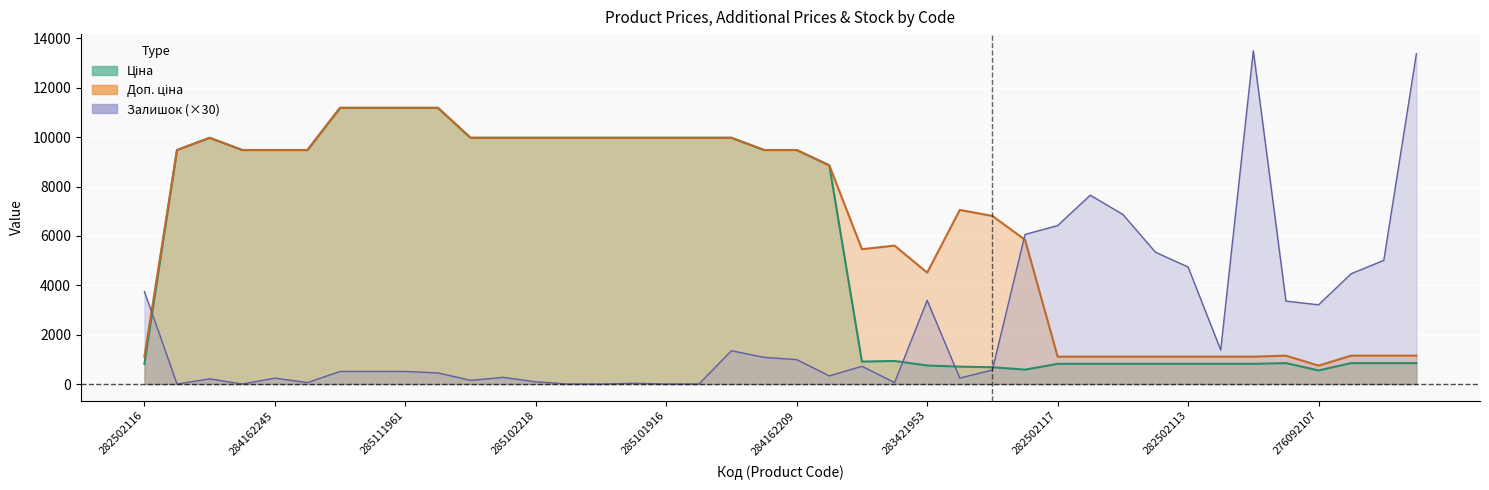

In Залишок, how many points are higher than both neighbors (excluding endpoints)?

9